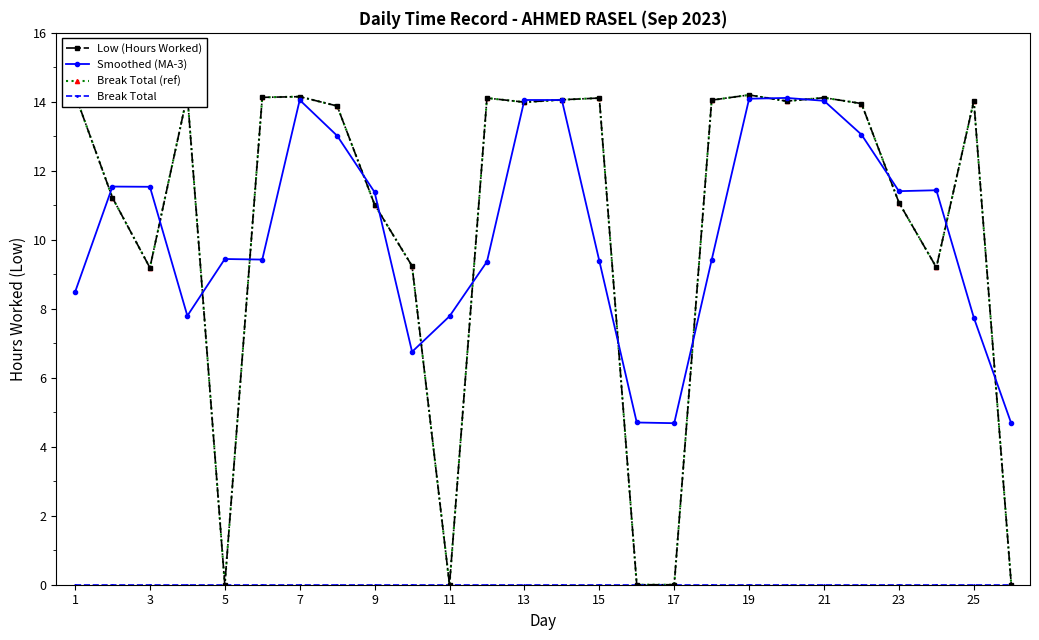

True or false: Smoothed (MA-3) has a value of 7.8 at 11.

True